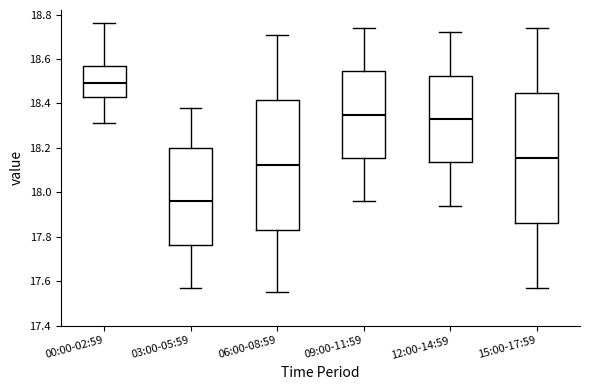

Where is the lower edge of the box for 12:00-14:59 on the y-axis? The values are not printed on the chart, so give them approximately, as read against the axis.

18.14